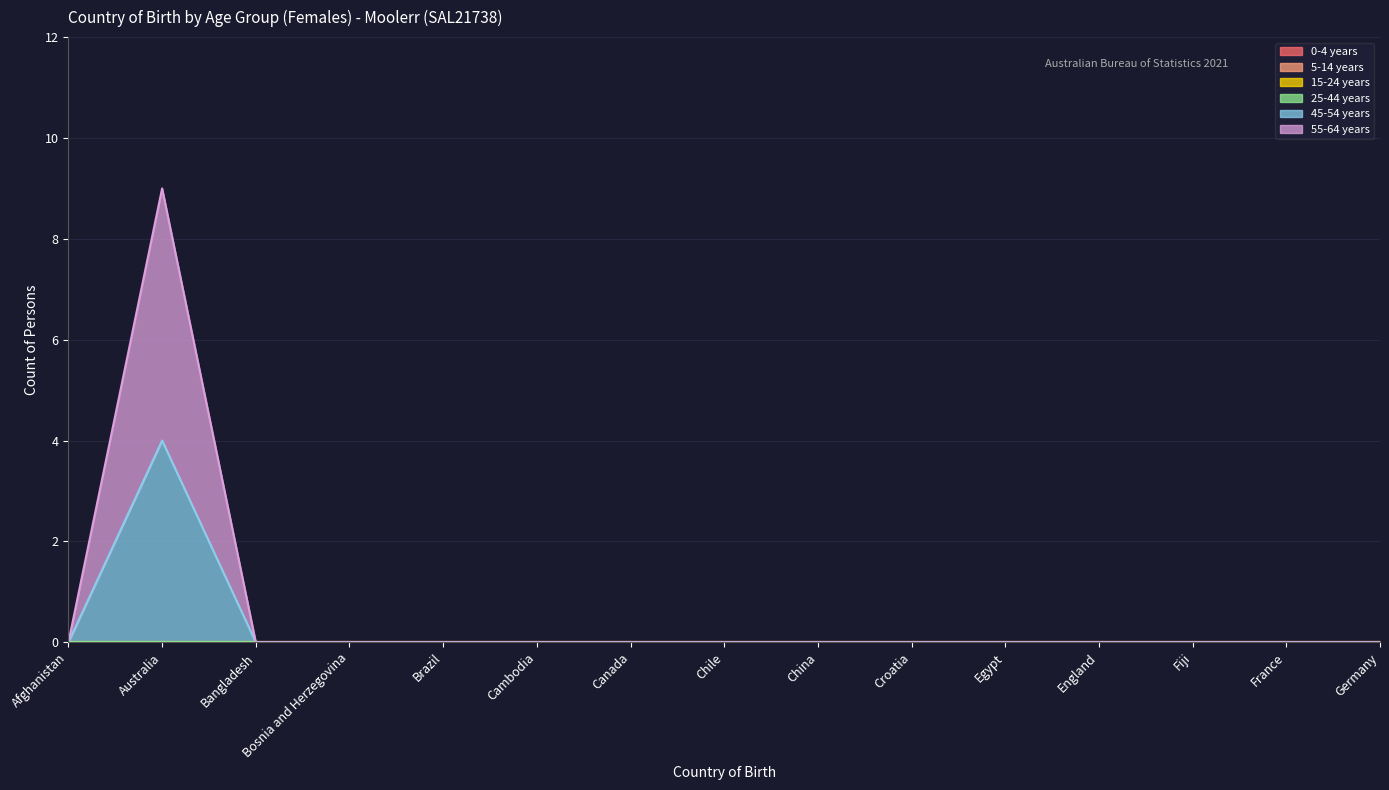

At which category does the chart reach its minimum across all series?

Afghanistan